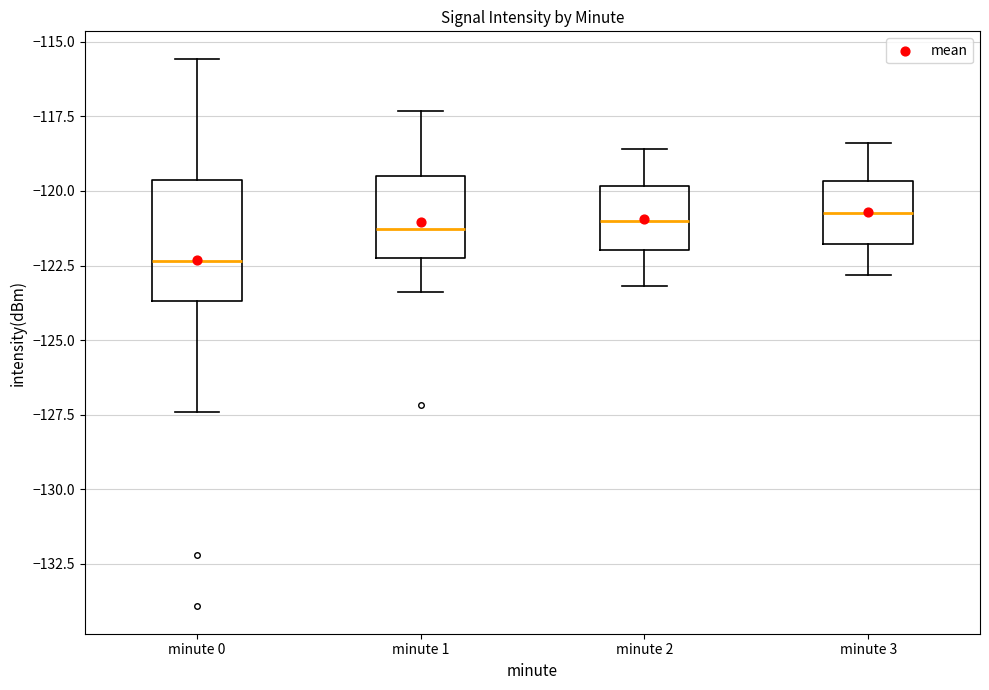

Which box is the tallest, from its lower edge to its upper edge?

minute 0